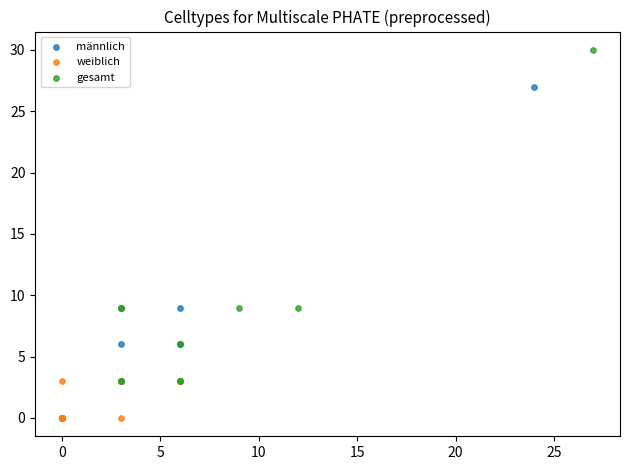

Which series reaches the maximum Y coordinate?

gesamt